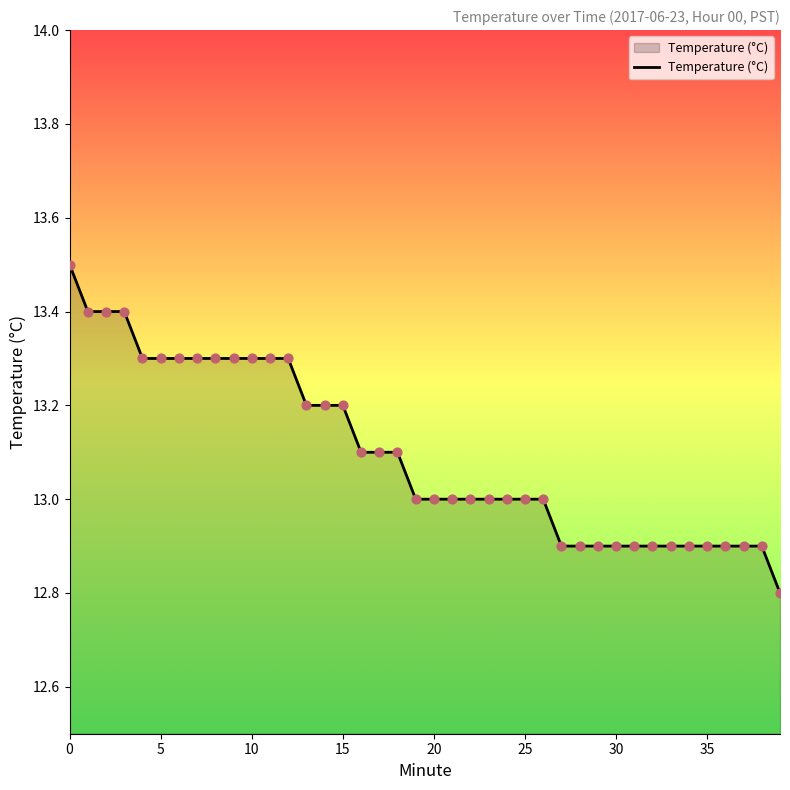

What is the smallest value displayed?

12.8